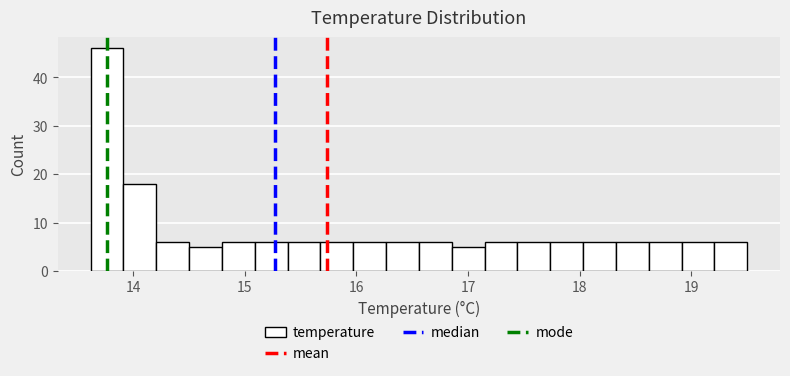

Around what value on the x-axis is the tallest bar? Give the approximate position of its centre, as read against the axis.

13.8